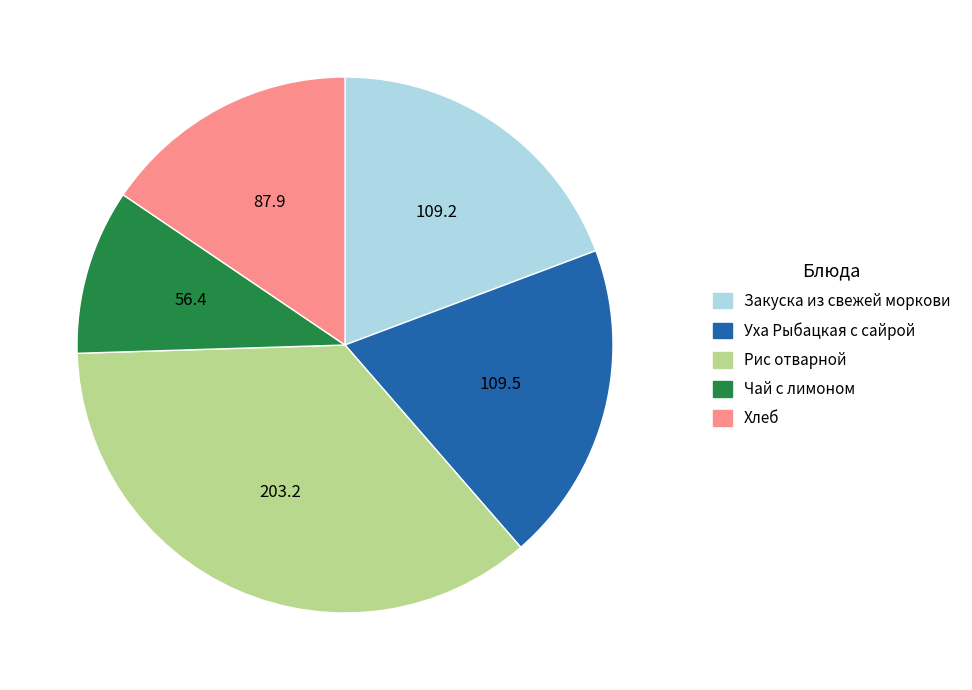

Combined, do Уха Рыбацкая с сайрой and Хлеб account for over 50%?

No